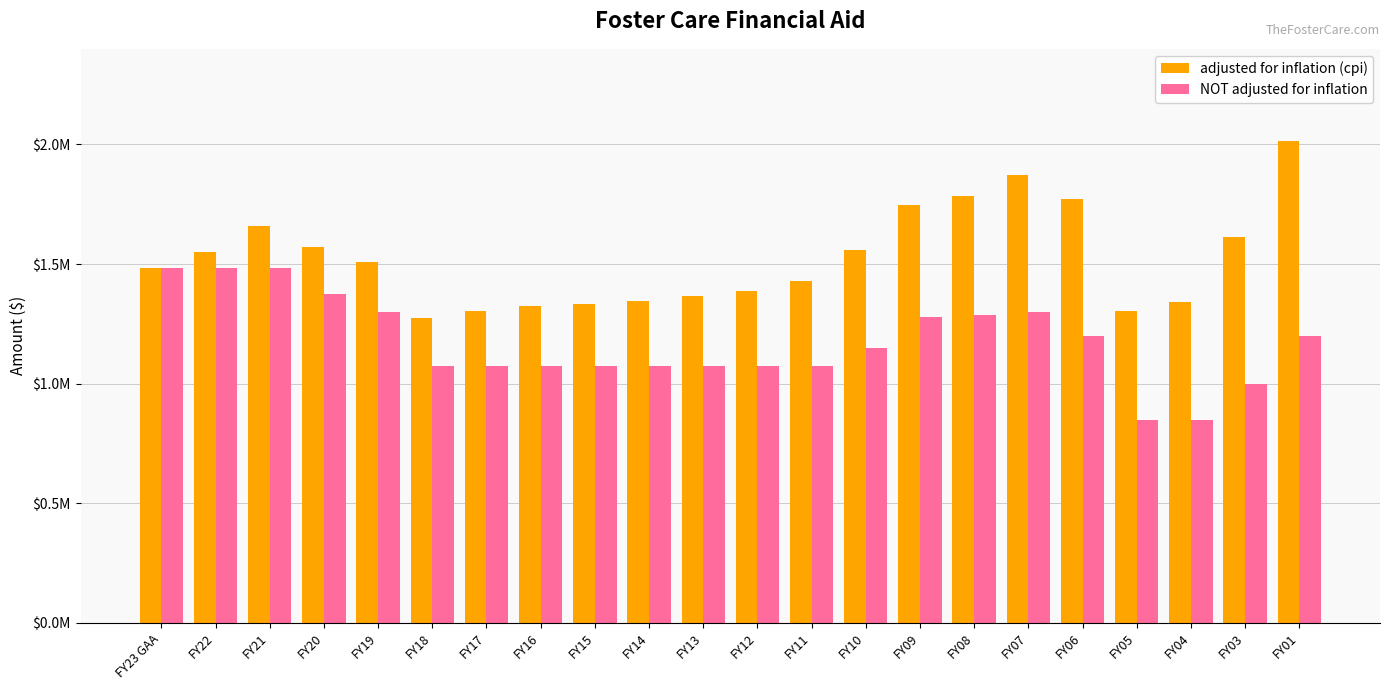

What are all the series names shown in the legend?

adjusted for inflation (cpi), NOT adjusted for inflation